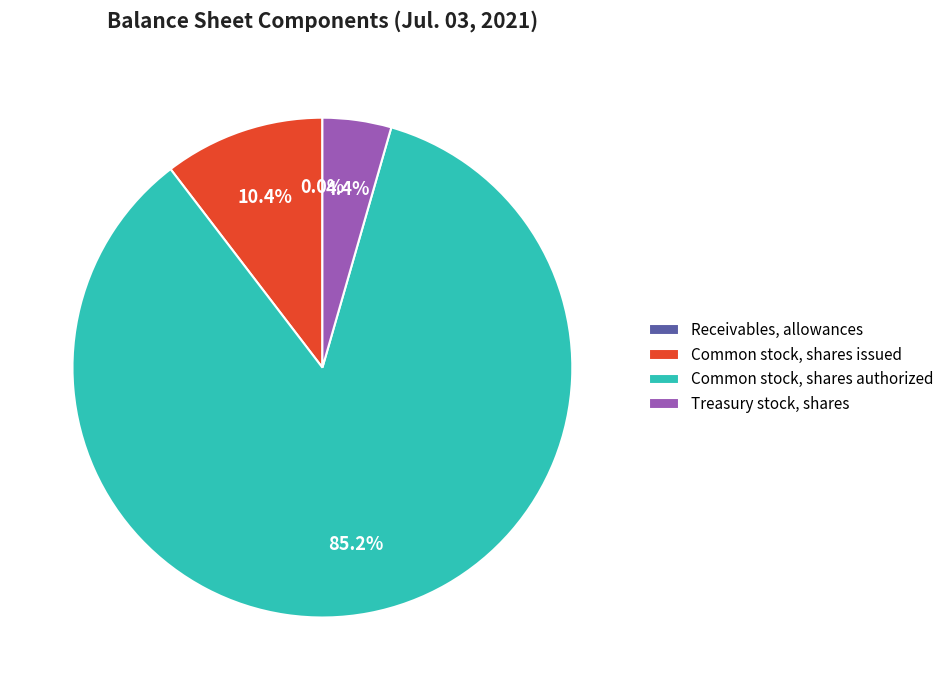

Does any single category account for the majority?

Yes